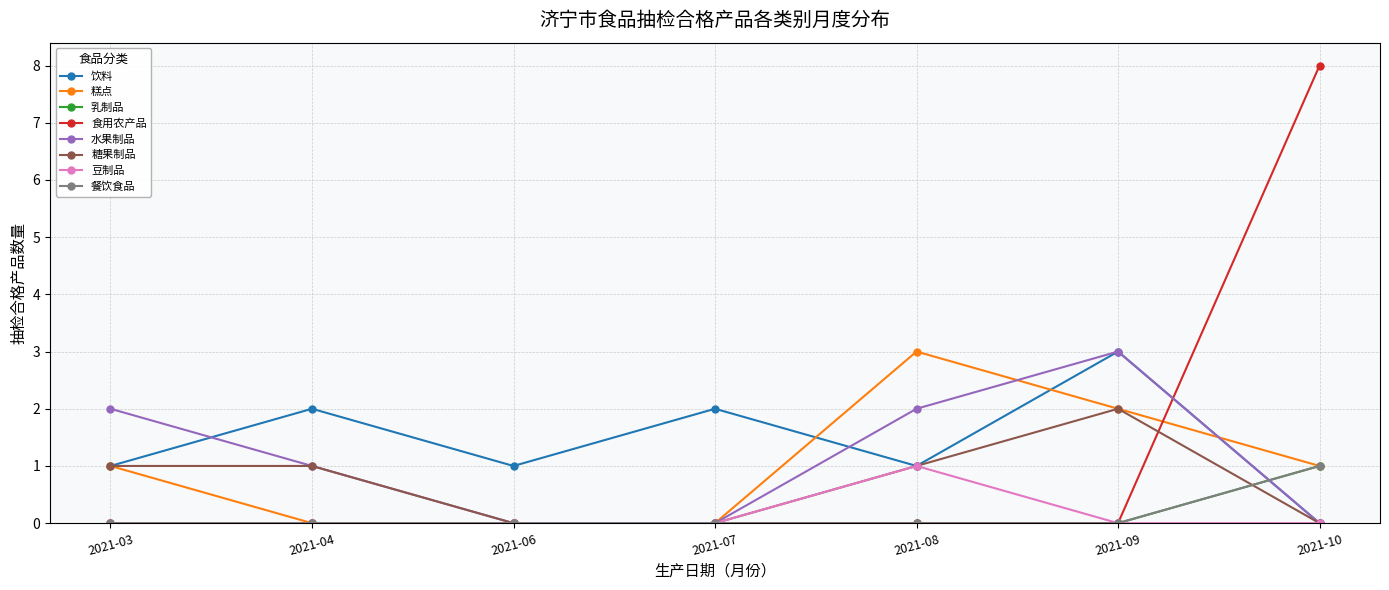

Is this an area chart (filled region under the line)?

No